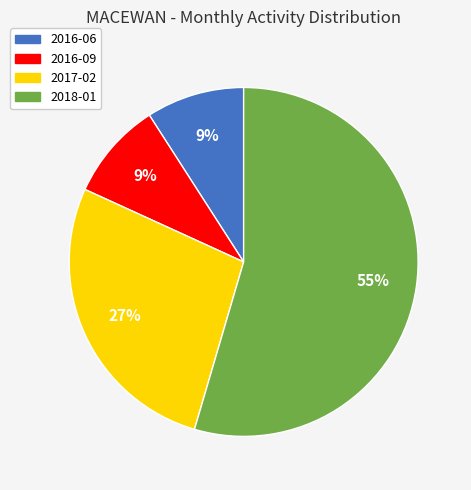

Between 2016-09 and 2018-01, which is larger?

2018-01